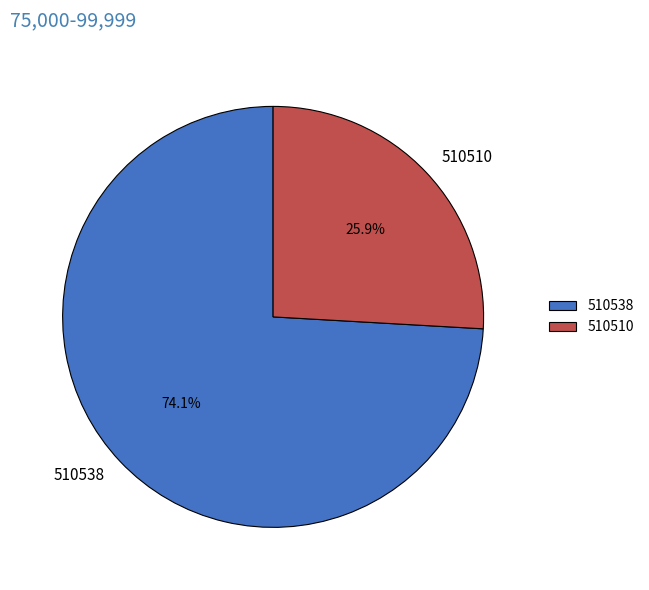

What is the largest slice in the pie chart?

510538